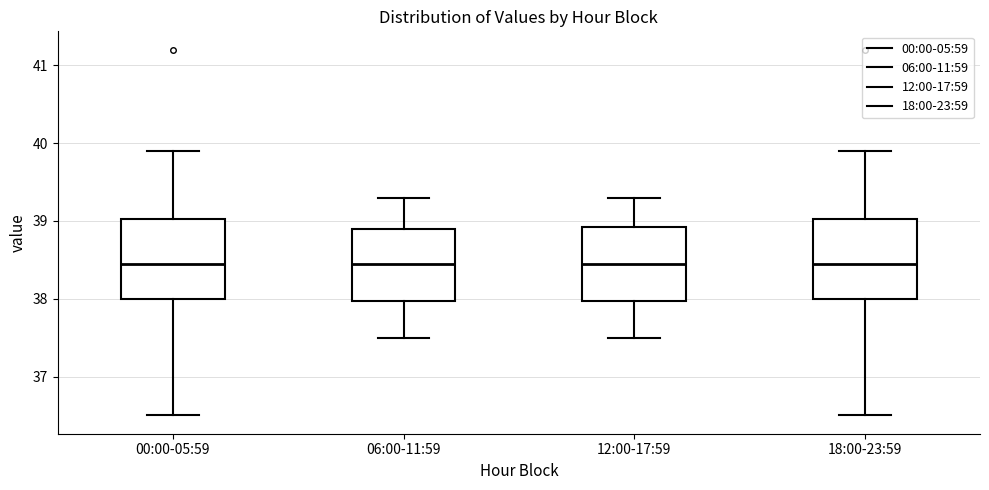

Reading left to right, read every box against the y-axis: the position of its median line, the range the box covers, and the ends of its whiskers. The values are not printed on the chart, so give them approximately, as read against the axis.

00:00-05:59: median 38.5, box 38.0 to 39.0, whiskers 36.5 to 39.9
06:00-11:59: median 38.5, box 38.0 to 38.9, whiskers 37.5 to 39.3
12:00-17:59: median 38.5, box 38.0 to 38.9, whiskers 37.5 to 39.3
18:00-23:59: median 38.5, box 38.0 to 39.0, whiskers 36.5 to 39.9